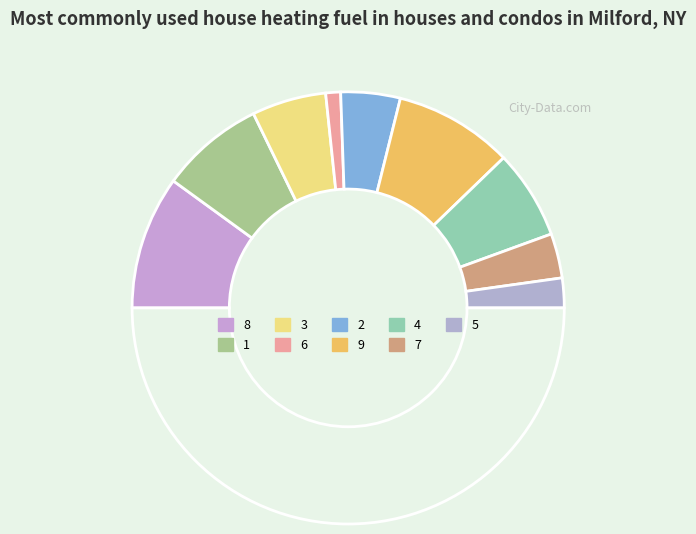

Which slice is the smallest?

col_1=6